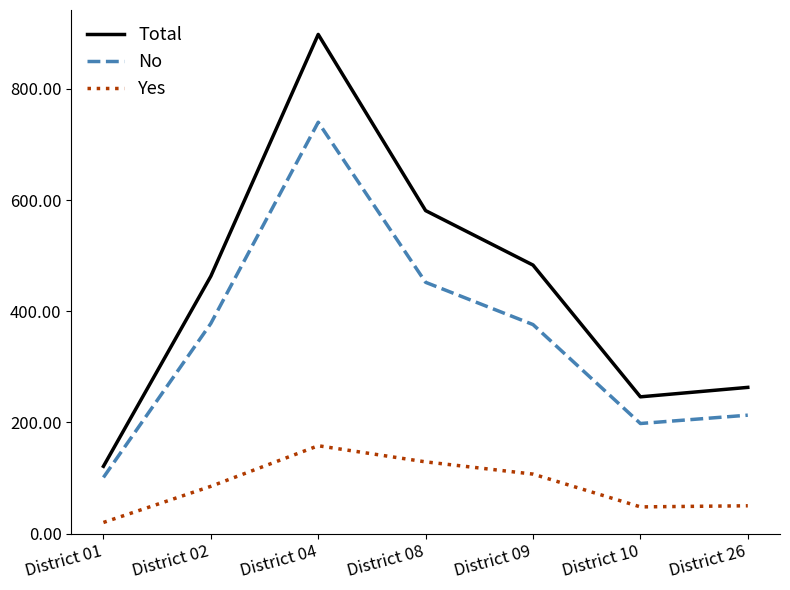

List the series in order of their peak value, lowest first.

Yes, No, Total